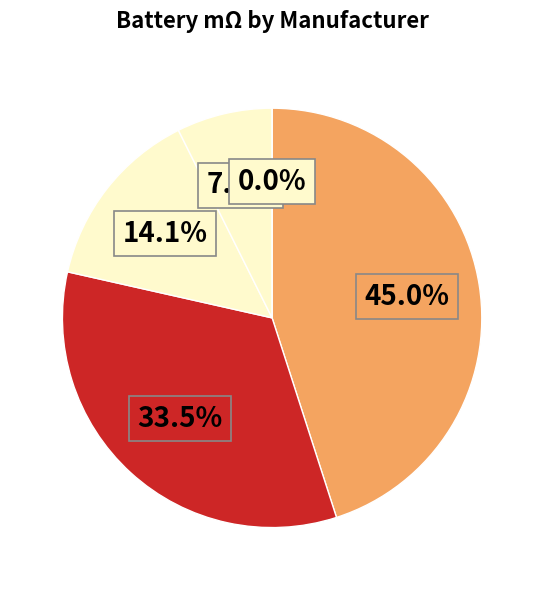

To the nearest percent, what percentage of the pie is HobbyKing?

2%